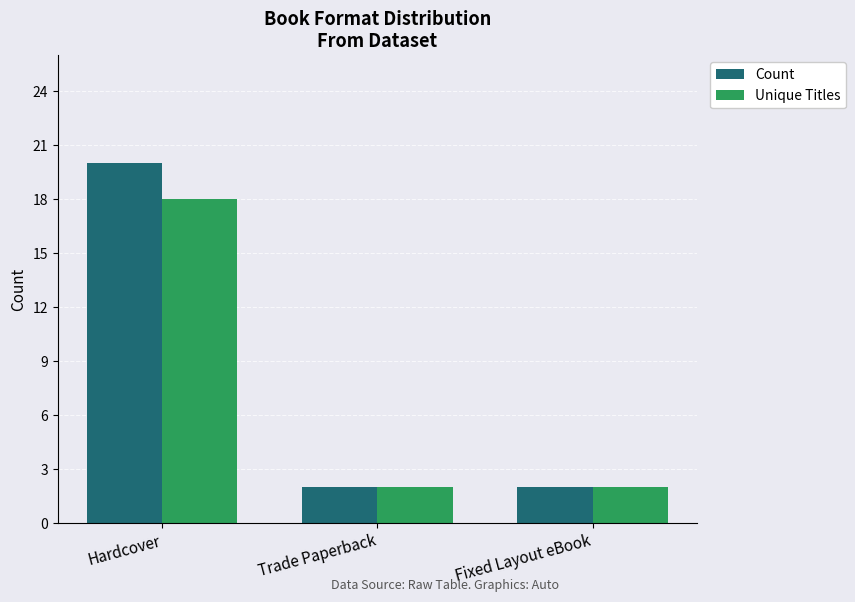

What are all the series names shown in the legend?

Count, Unique Titles